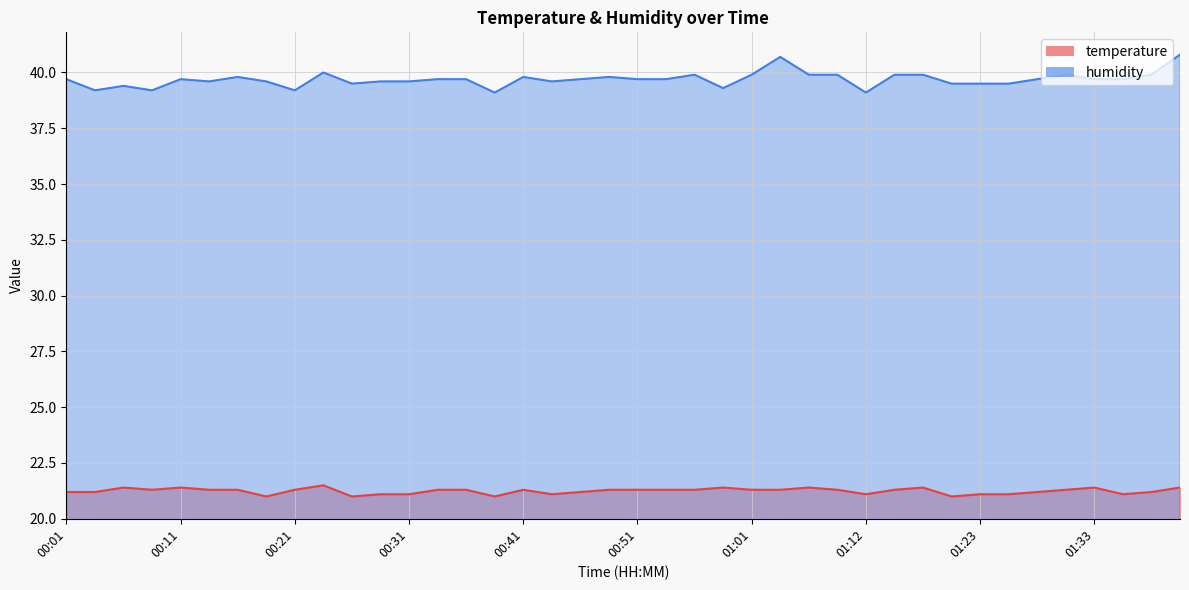

Reading left to right, transcribe all the data shown in this chart.

temperature: 21.2	21.2	21.4	21.3	21.4	21.3	21.3	21.0	21.3	21.5	21.0	21.1	21.1	21.3	21.3	21.0	21.3	21.1	21.2	21.3	21.3	21.3	21.3	21.4	21.3	21.3	21.4	21.3	21.1	21.3	21.4	21.0	21.1	21.1	21.2	21.3	21.4	21.1	21.2	21.4
humidity: 39.7	39.2	39.4	39.2	39.7	39.6	39.8	39.6	39.2	40.0	39.5	39.6	39.6	39.7	39.7	39.1	39.8	39.6	39.7	39.8	39.7	39.7	39.9	39.3	39.9	40.7	39.9	39.9	39.1	39.9	39.9	39.5	39.5	39.5	39.7	39.9	39.7	39.7	39.9	40.8